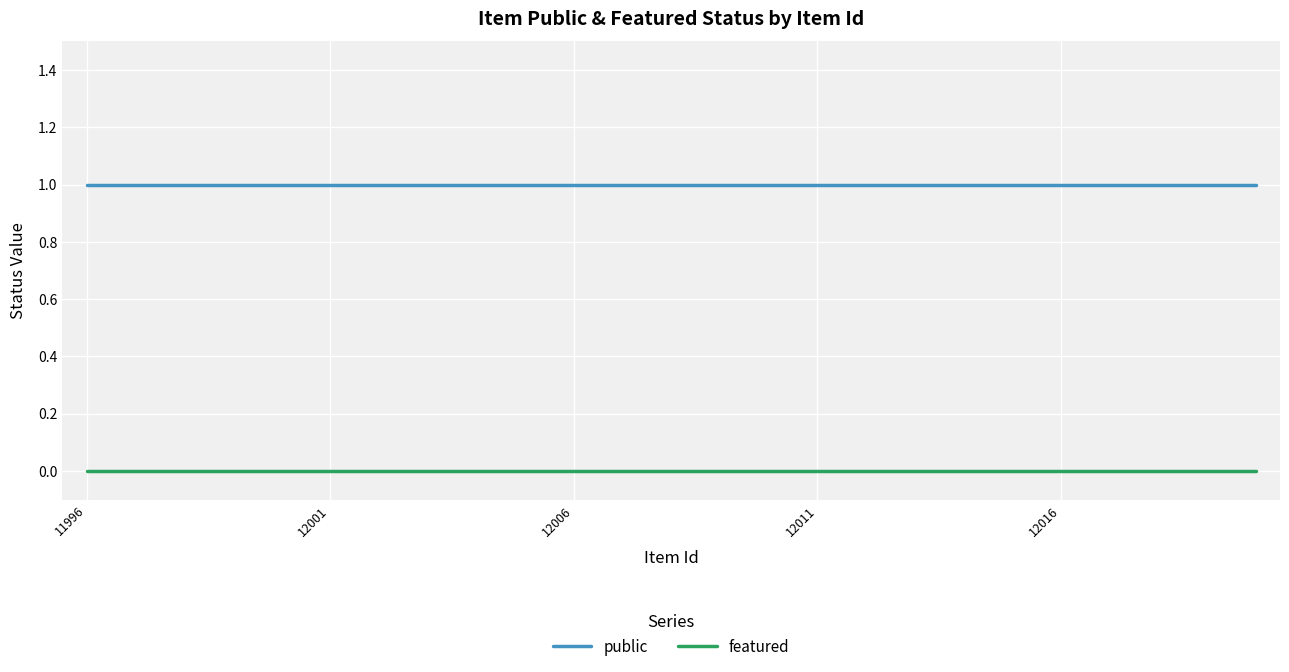

List the series in order of their peak value, highest first.

public, featured